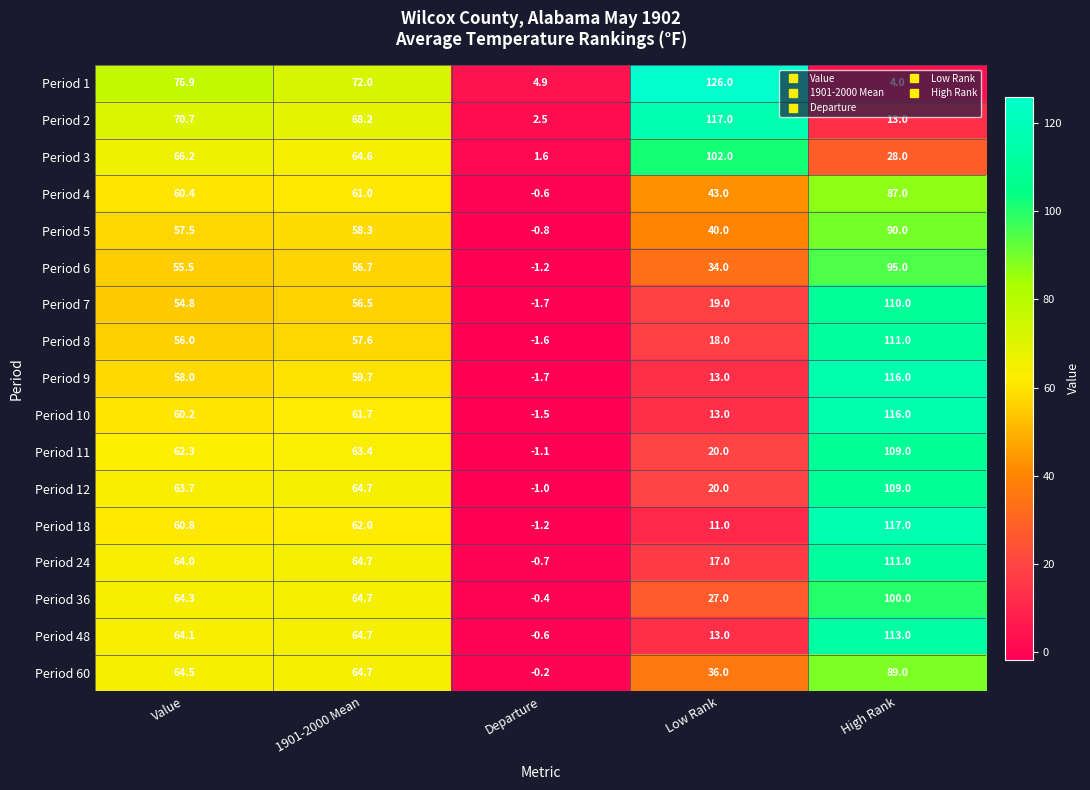

Where is Period 4 nearest to the value 43?

Low Rank